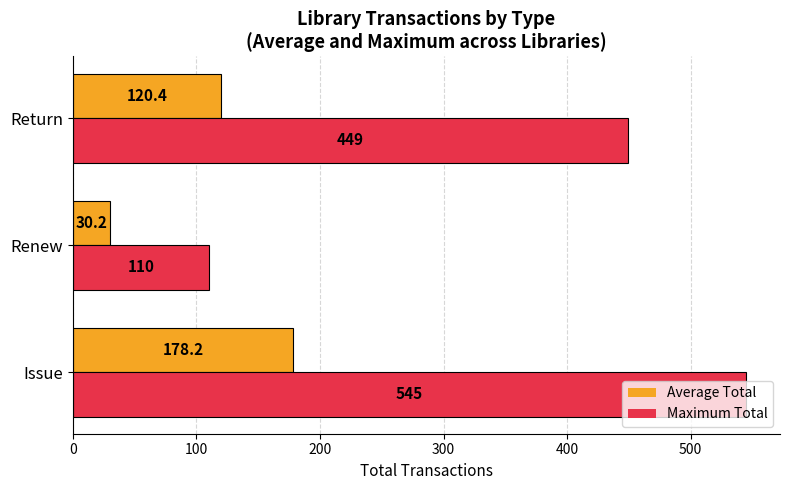

Where is Average Total nearest to the value 104?

Return